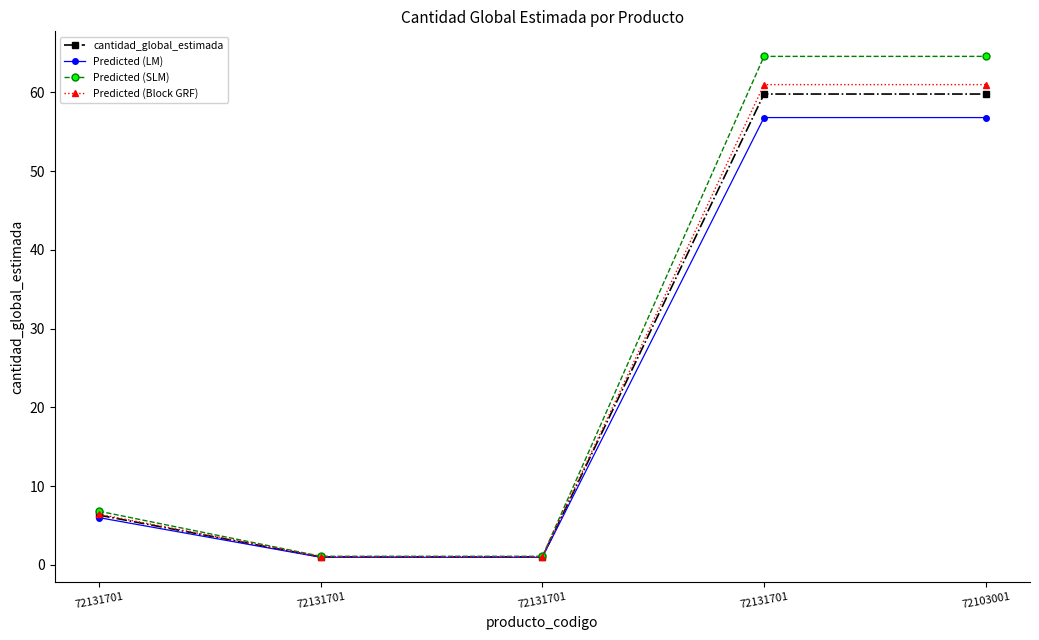

How many data points in Predicted (Block GRF) are above 6?

3